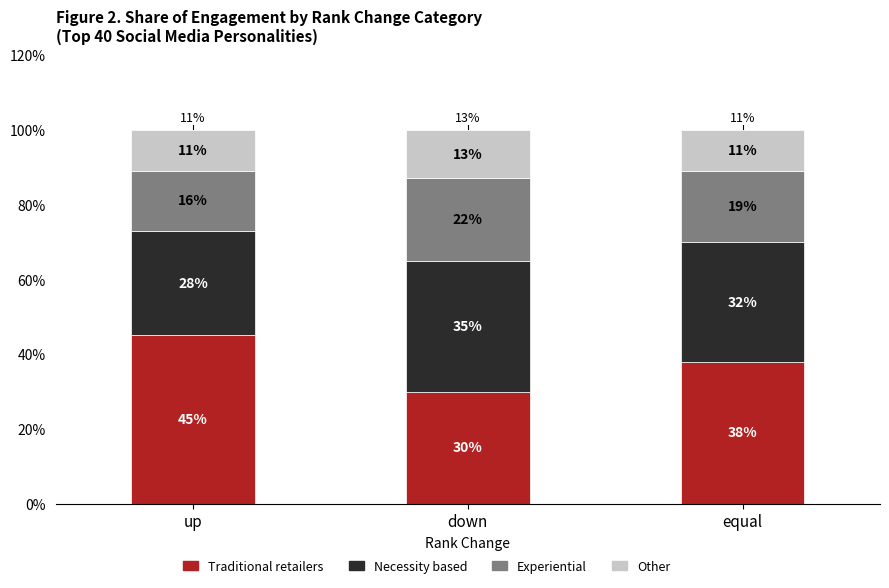

The value of Traditional retailers at equal is 63. True or false?

False